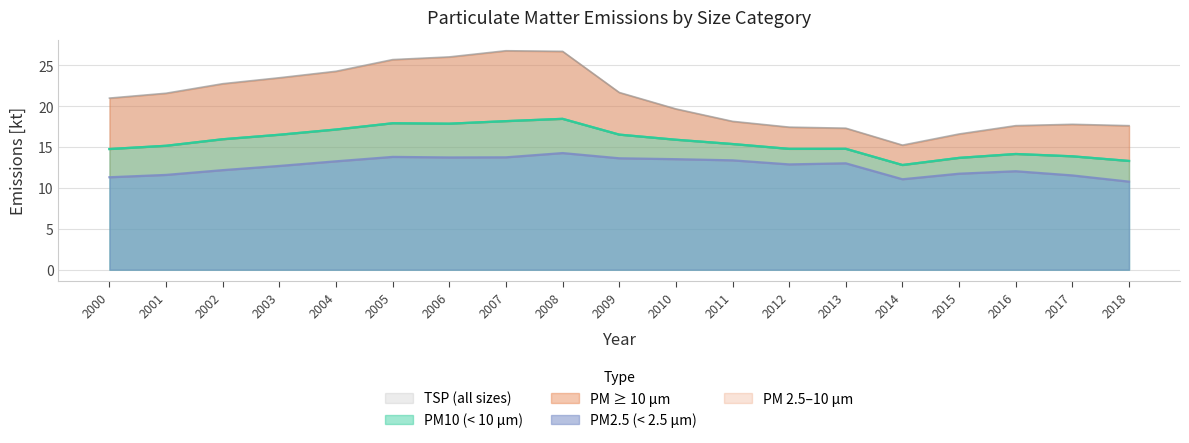

Where is the first local minimum for TSP?

2014